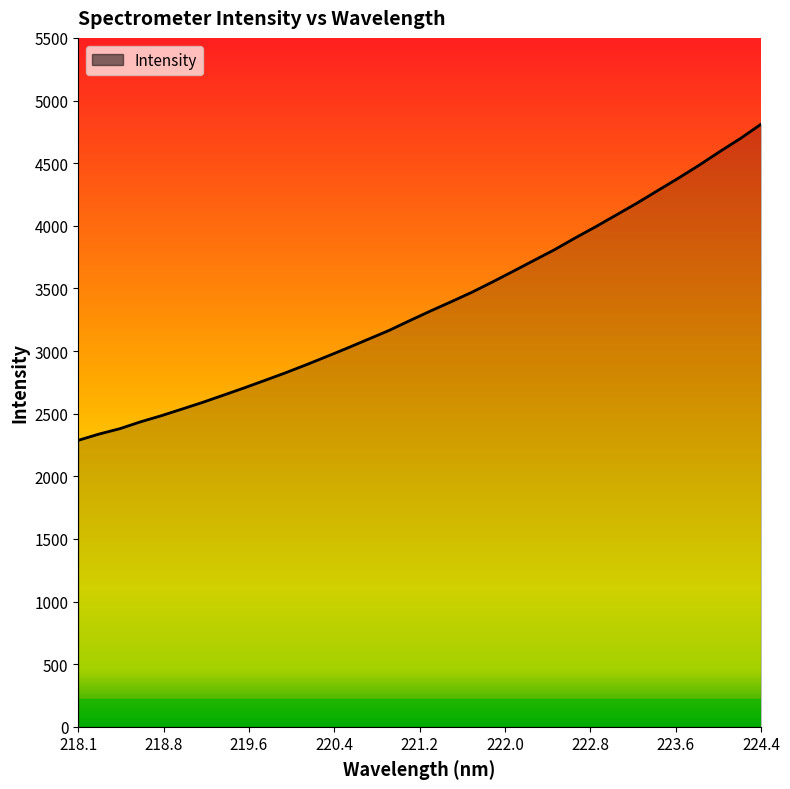

What is the maximum value shown in the chart?

4810.5